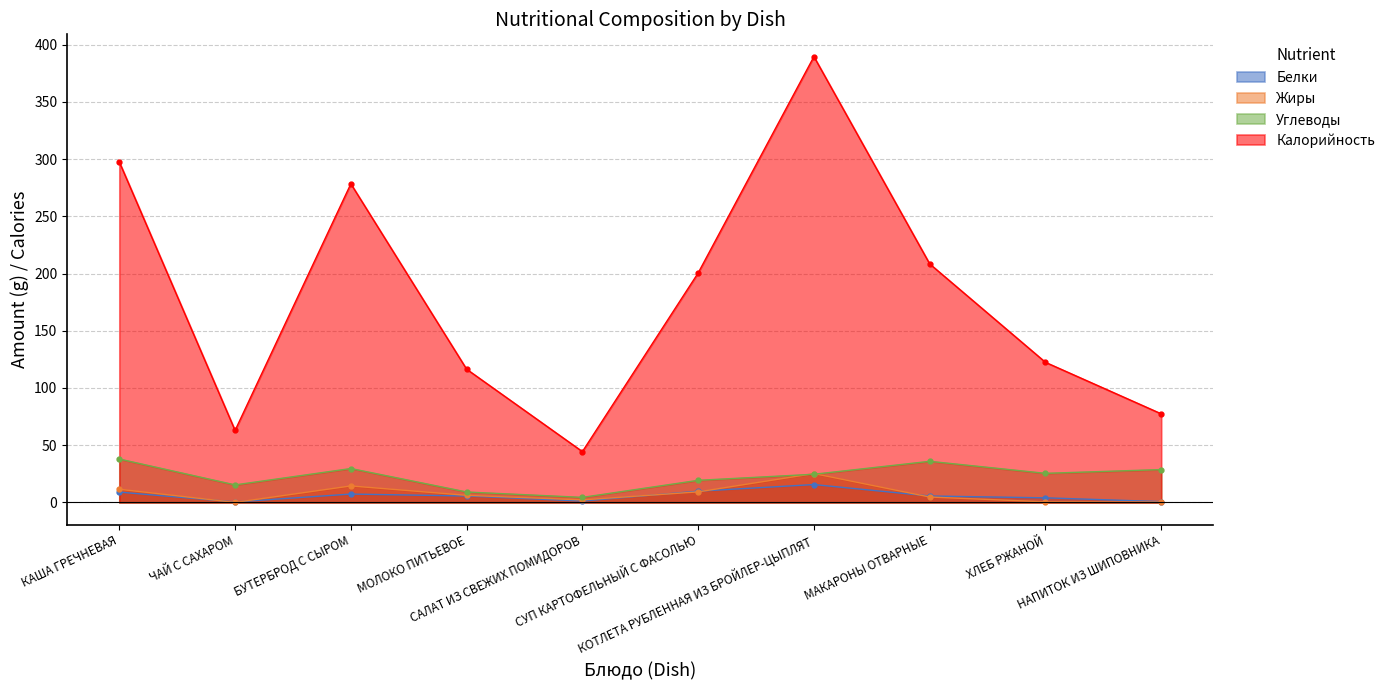

What is the difference between the second highest and minimum values in the Углеводы series?

31.5